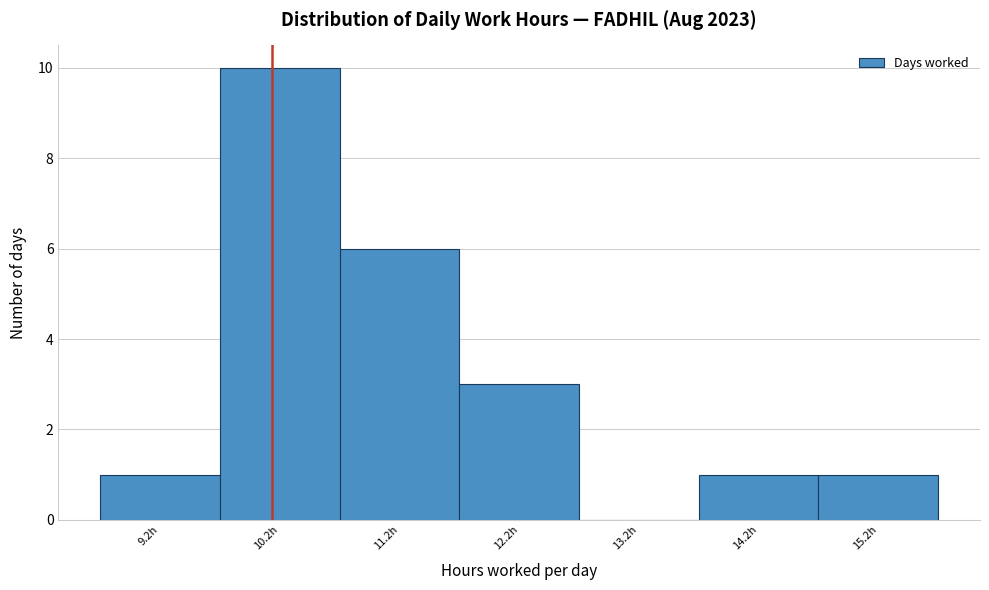

Reading left to right, transcribe this chart: for each bar, give the range it covers on the x-axis and its height. Neither the bar edges nor the heights are printed on the chart, so give them approximately, as read against the axes.

8.71 to 9.71: 1
9.71 to 10.71: 10
10.71 to 11.71: 6
11.71 to 12.71: 3
12.71 to 13.71: 0
13.71 to 14.71: 1
14.71 to 15.71: 1